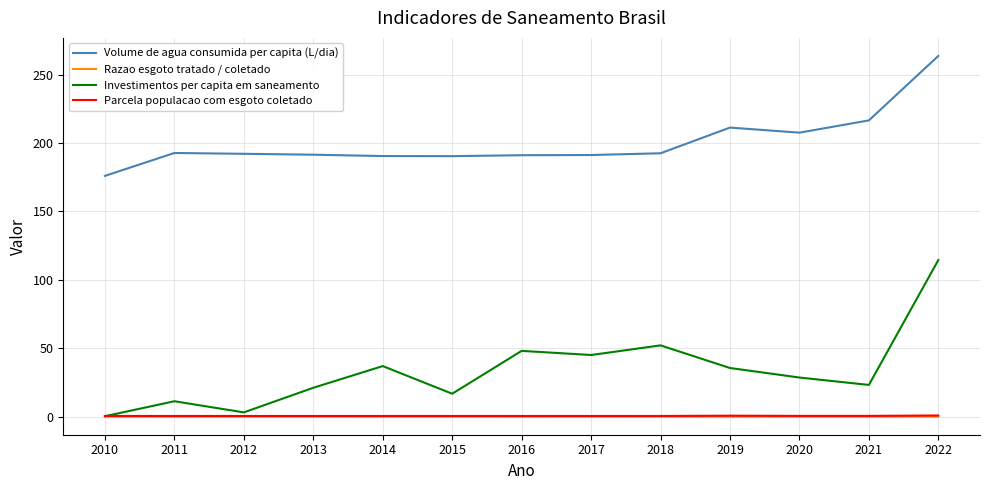

How many series are shown in this chart?

4